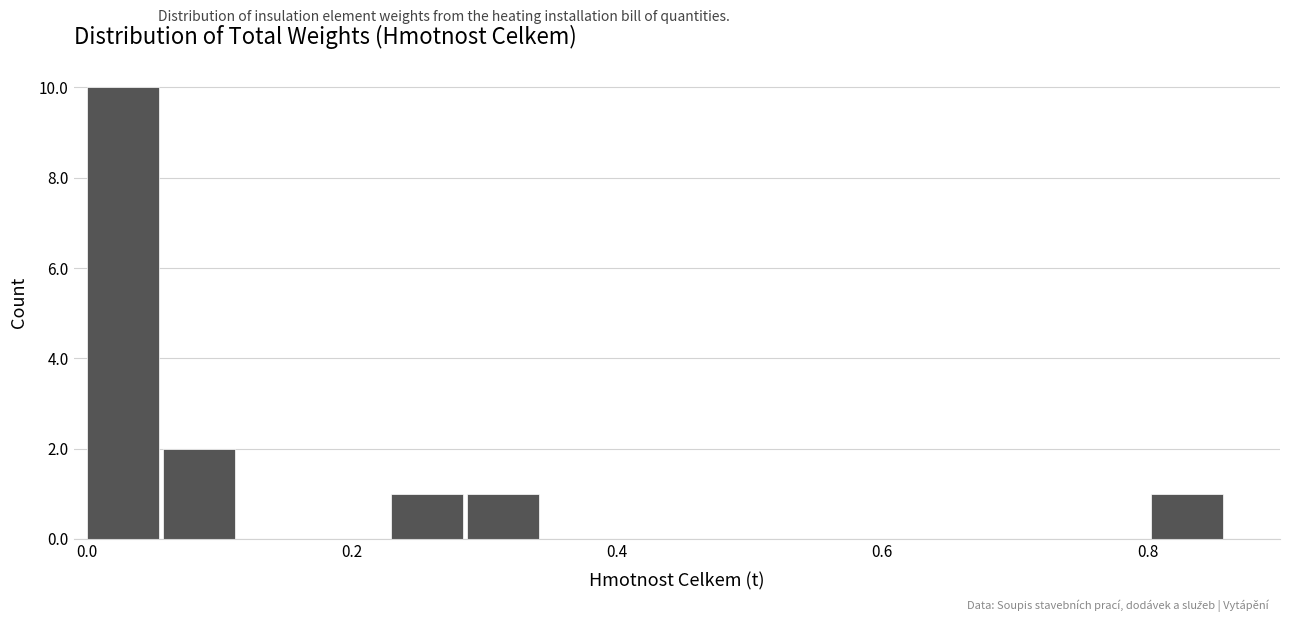

Around what value on the x-axis is the tallest bar? Give the approximate position of its centre, as read against the axis.

0.02